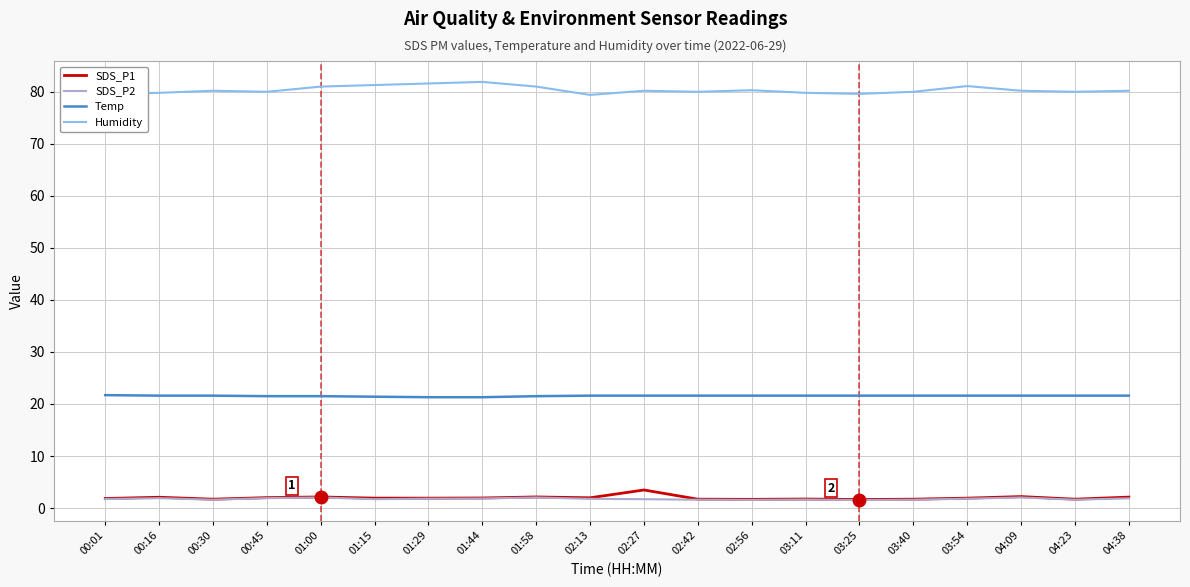

Which series has the largest total across all categories?

Humidity